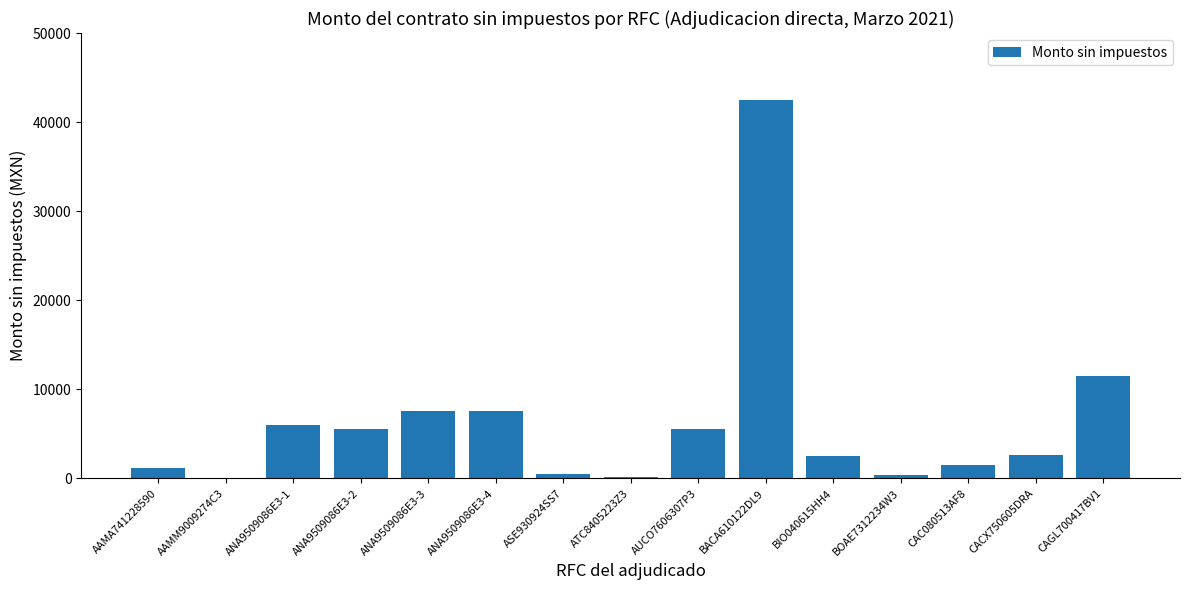

How many series are shown in this chart?

1